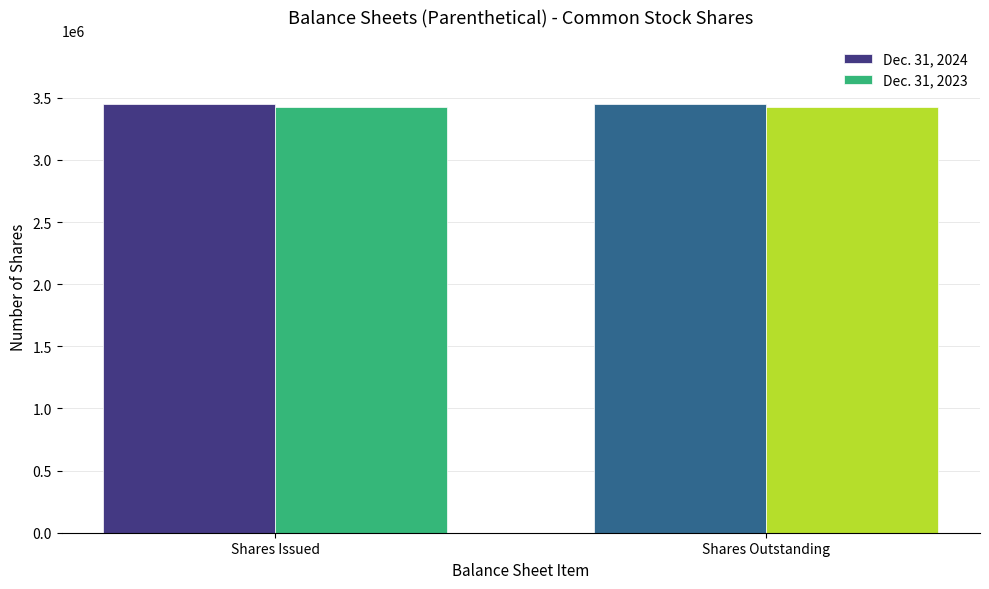

List the series in order of their peak value, lowest first.

Dec. 31, 2023, Dec. 31, 2024